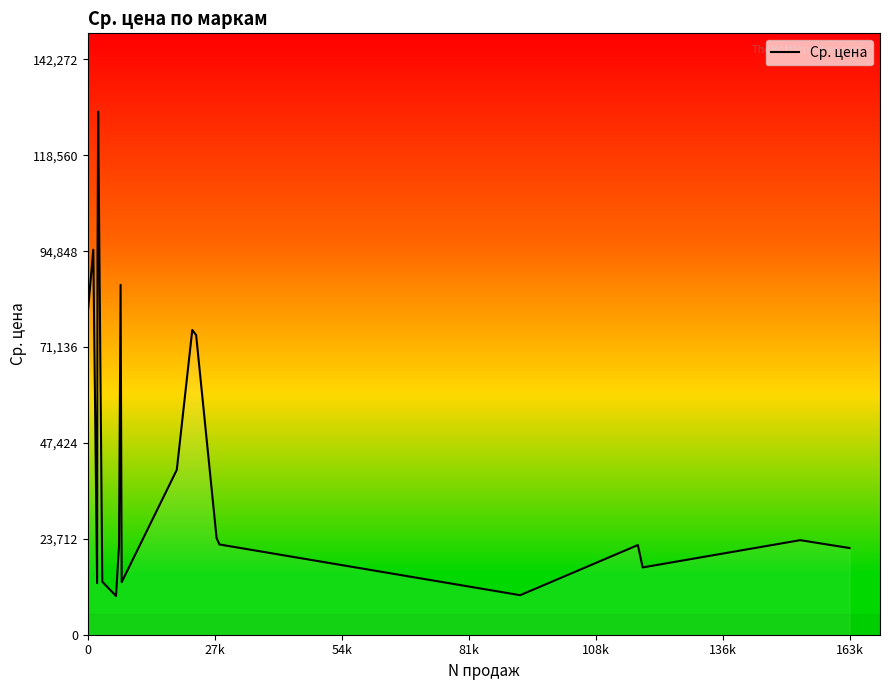

Is this an area chart (filled region under the line)?

No